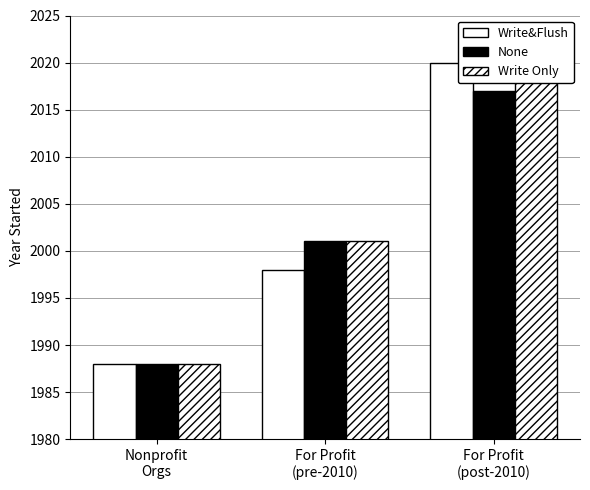

What is the label of the 3rd bar from the right?

Nonprofit
Orgs